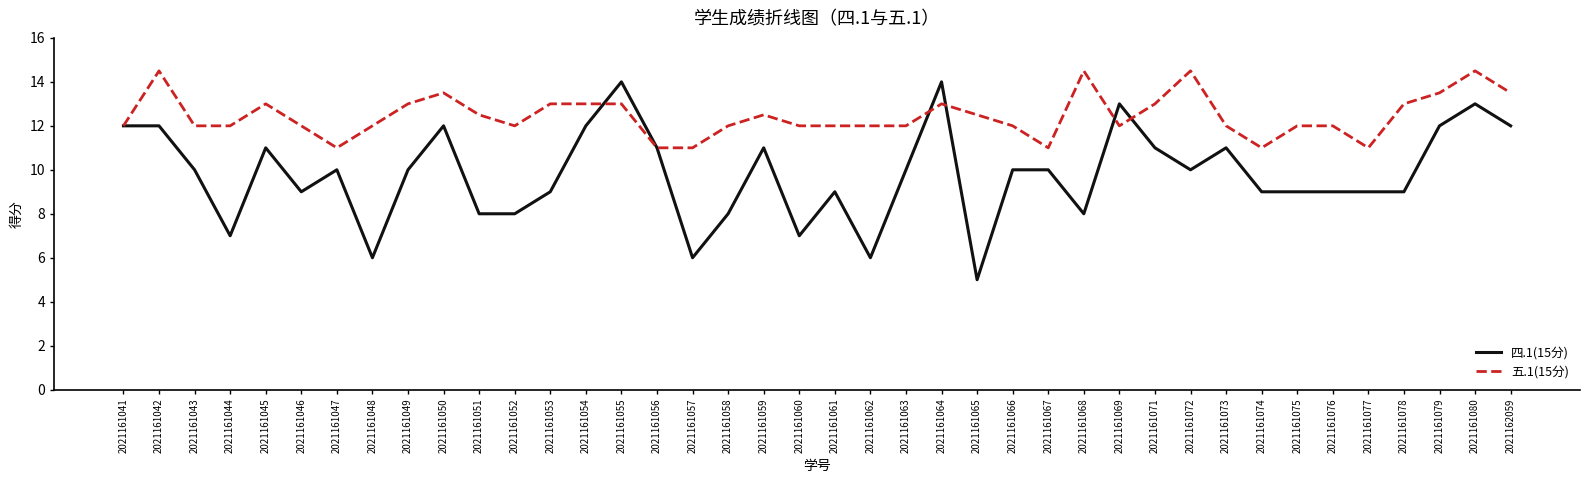

True or false: 四.1(15分) has more than 0 interior local peaks.

True